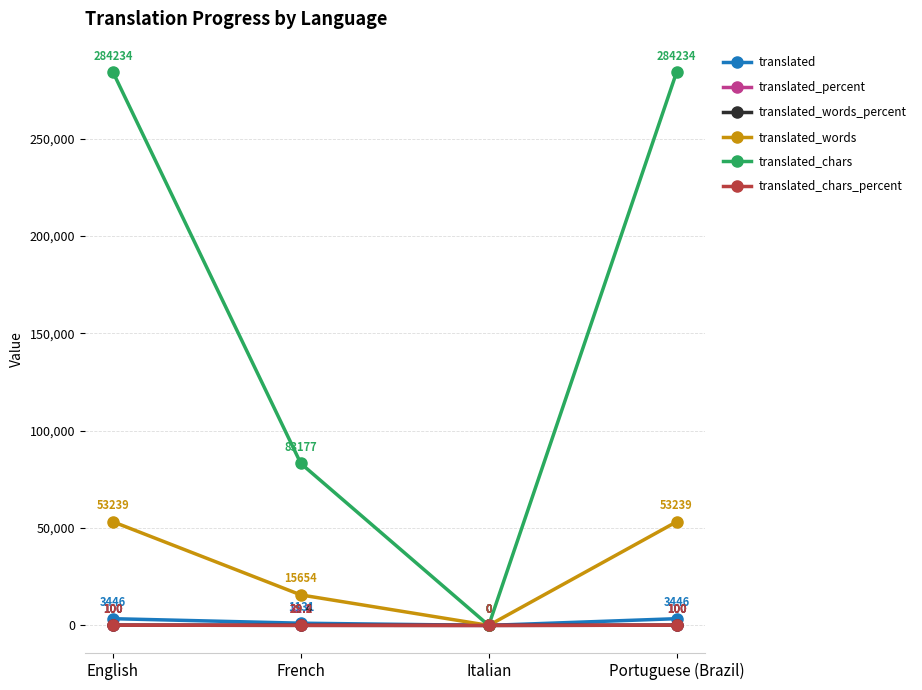

In translated_chars_percent, how many points are lower than both neighbors (excluding endpoints)?

1